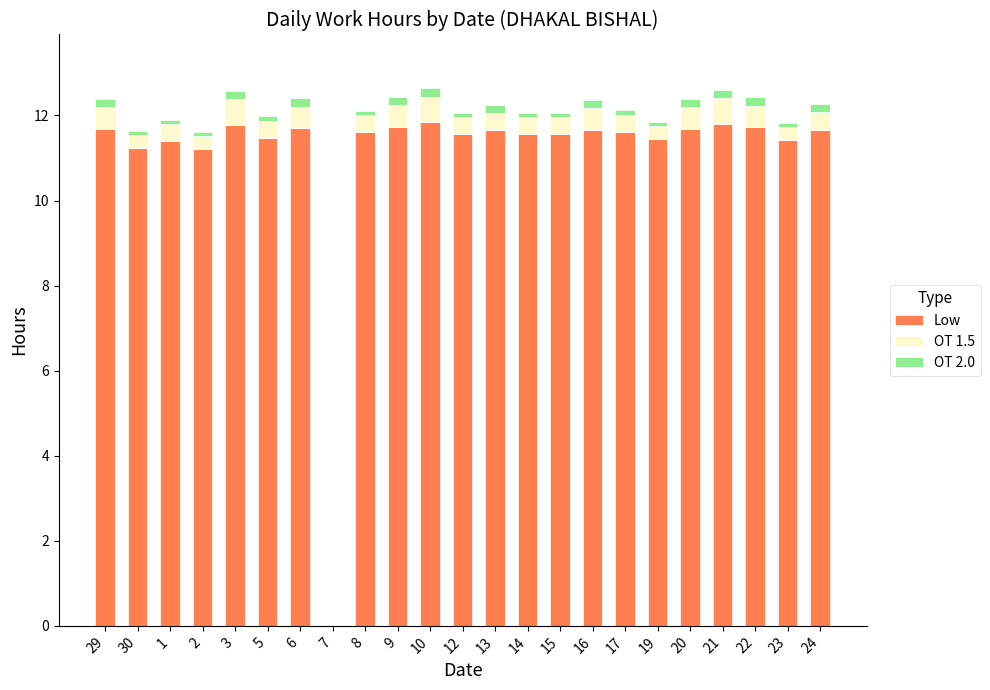

True or false: Low has a value of 3.9 at 7.

False